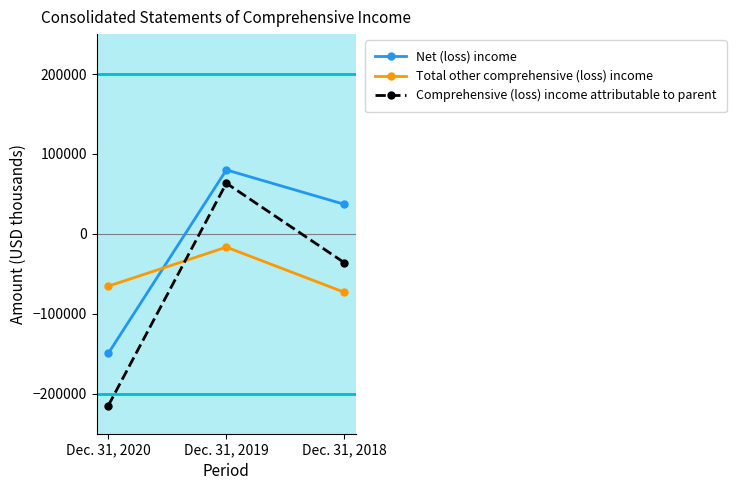

Which series changed the most between Dec. 31, 2020 and Dec. 31, 2018?

Net (loss) income